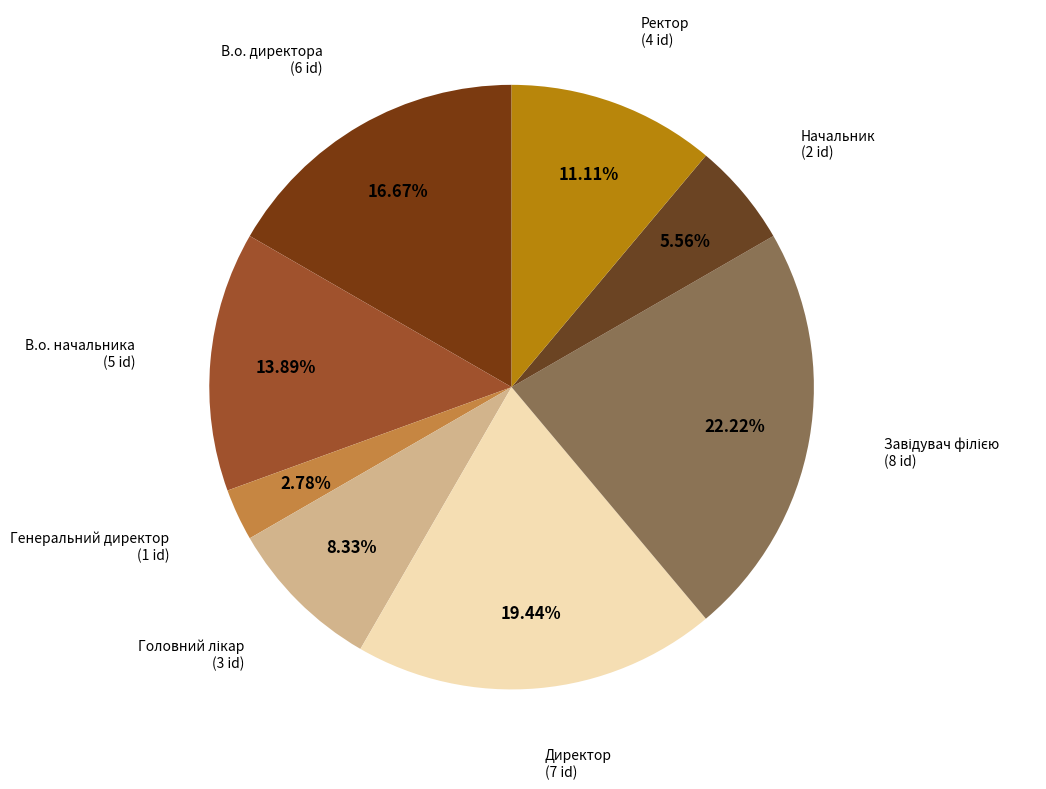

How many segments does this pie chart have?

8